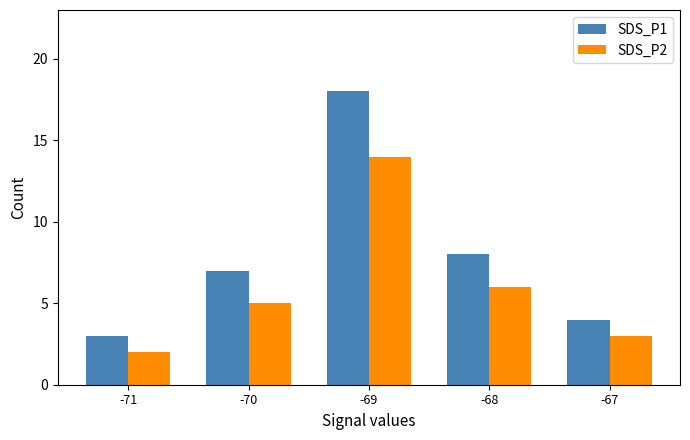

What is the average value of the SDS_P1 series?

8